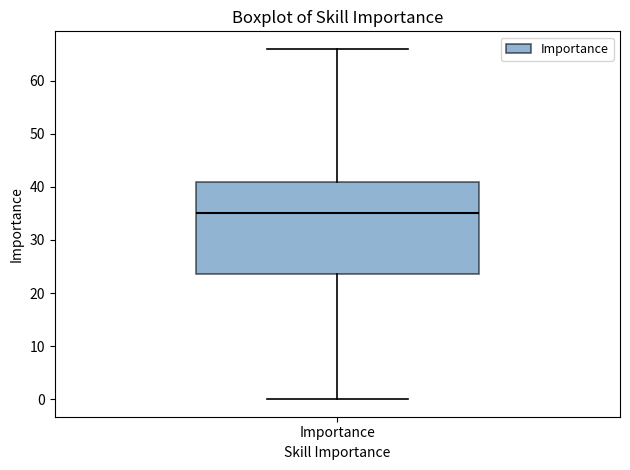

Read this box plot against the y-axis: the position of the median line, the range covered by the box, and the ends of both whiskers. The values are not printed on the chart, so give them approximately, as read against the axis.

median 35, box 24 to 41, whiskers 0 to 66